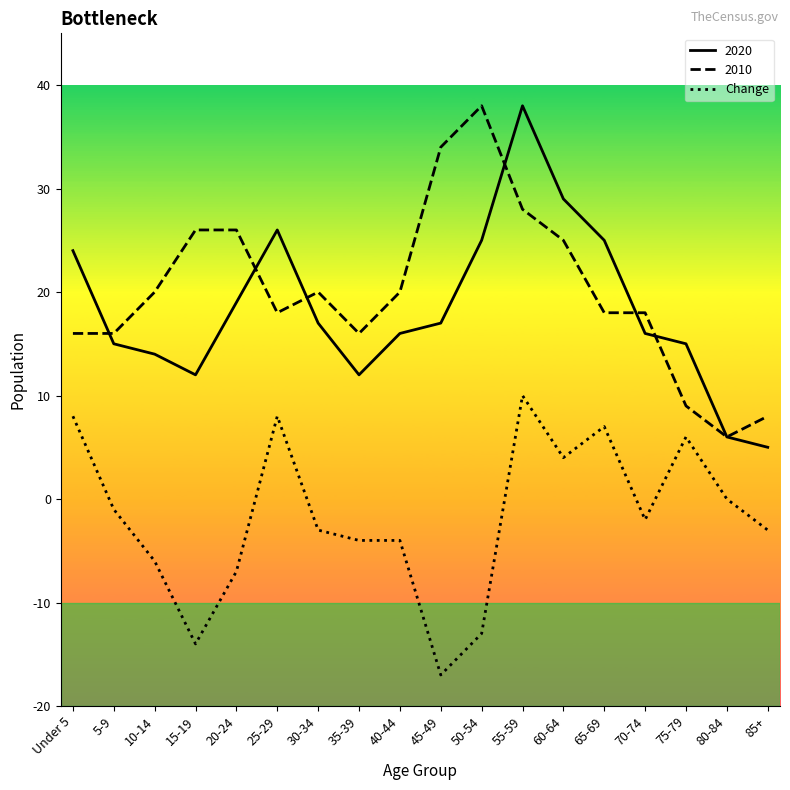

Rank the series at 60-64 from highest to lowest value.

2020, 2010, Change